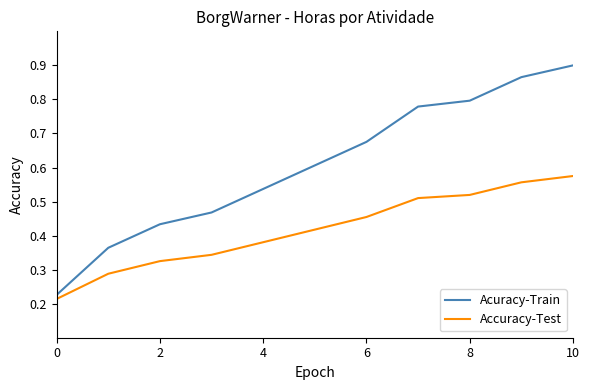

Which series has the widest spread of values?

Acuracy-Train